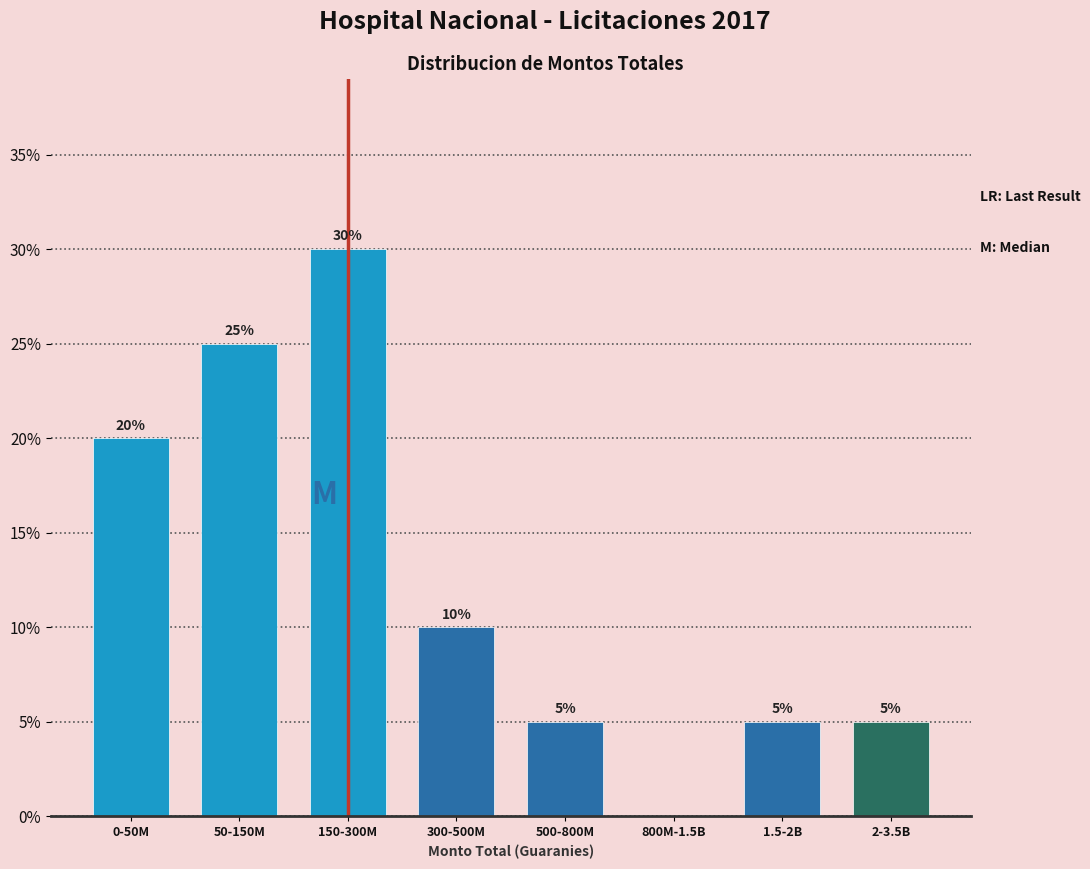

Reading left to right, what are all the values shown in this chart?

0-50M=20	50-150M=25	150-300M=30	300-500M=10	500-800M=5	800M-1.5B=0	1.5-2B=5	2-3.5B=5